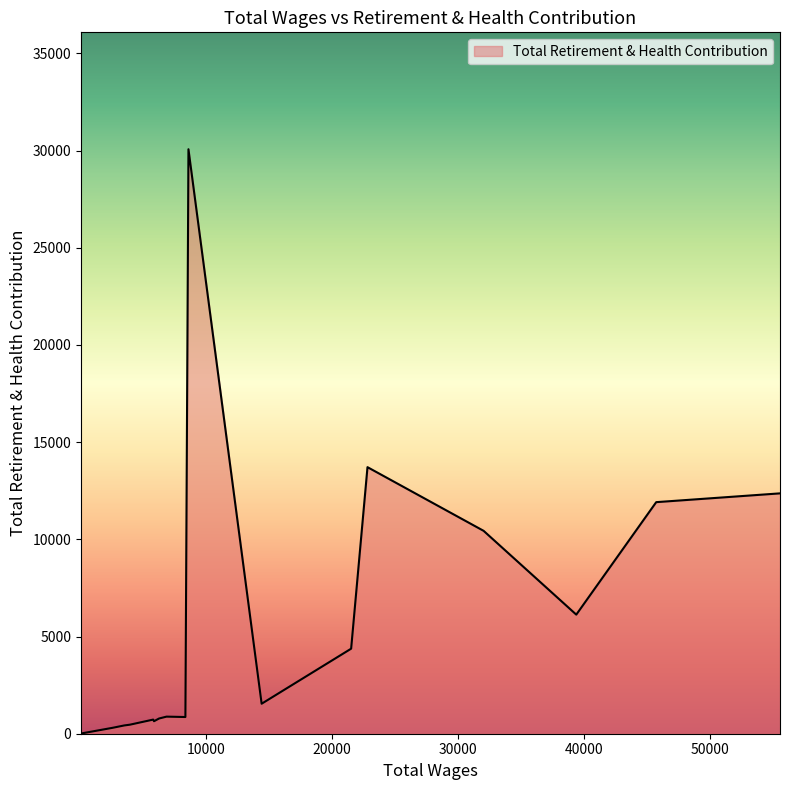

What is the greatest value displayed?

30071